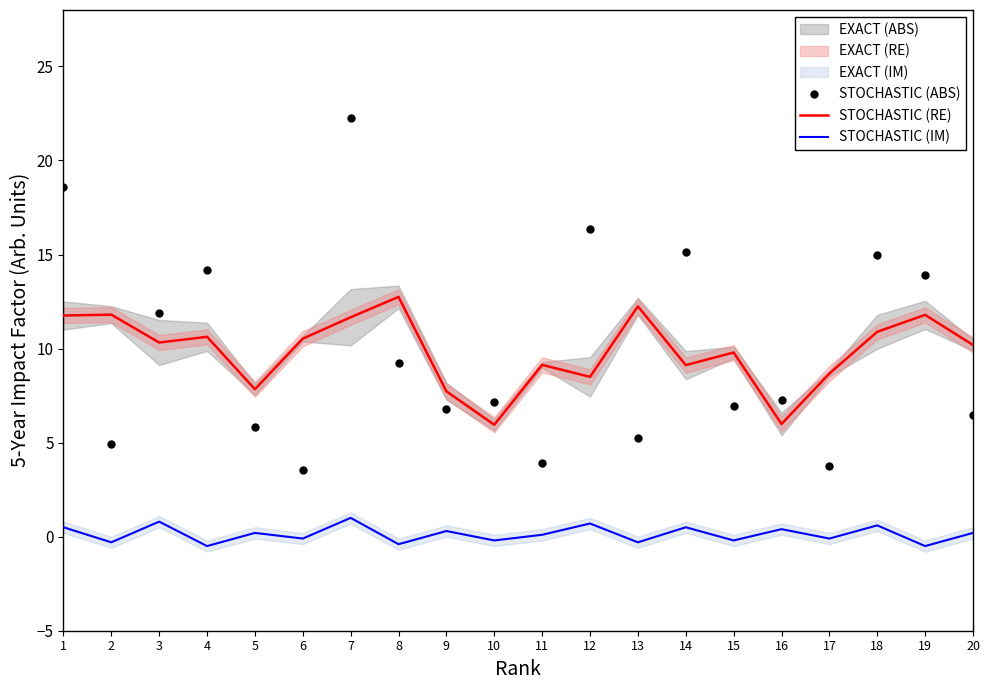

Rank the series by their maximum value, from lowest to highest.

STOCHASTIC (IM), STOCHASTIC (RE), STOCHASTIC (ABS)